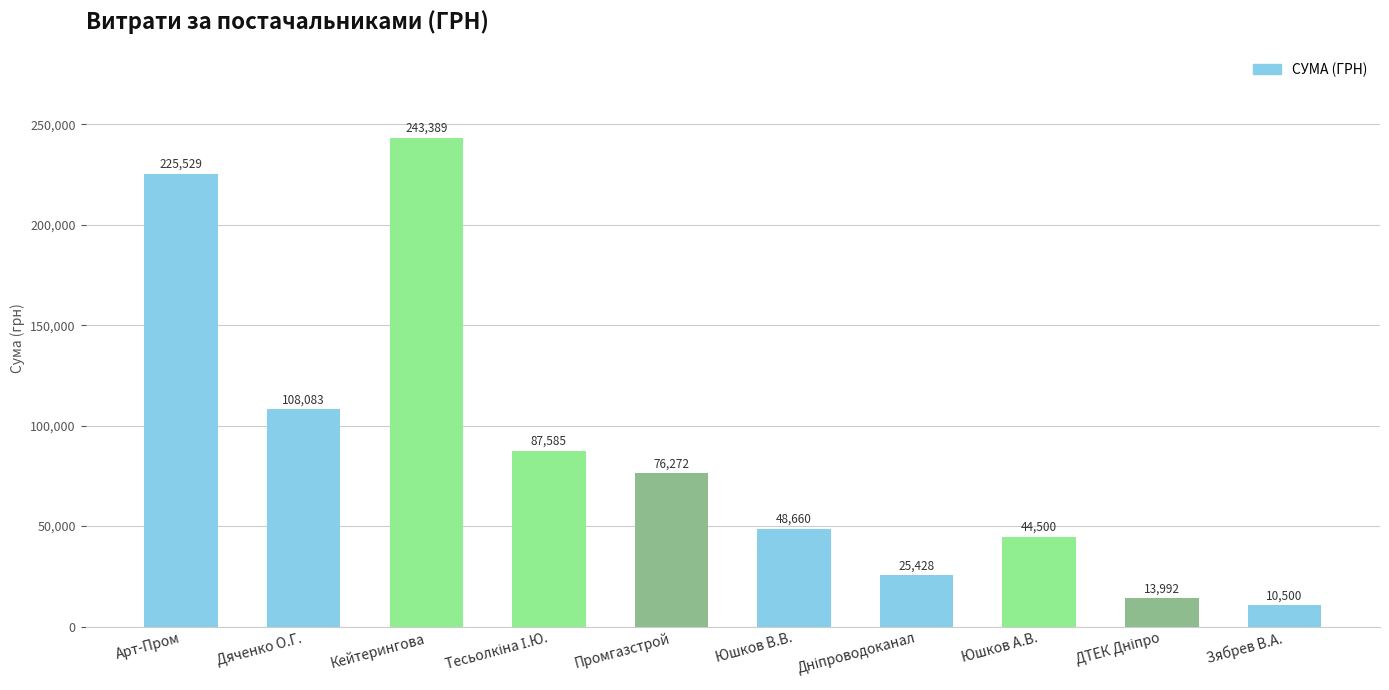

What position from the right is Зябрев В.А.?

1